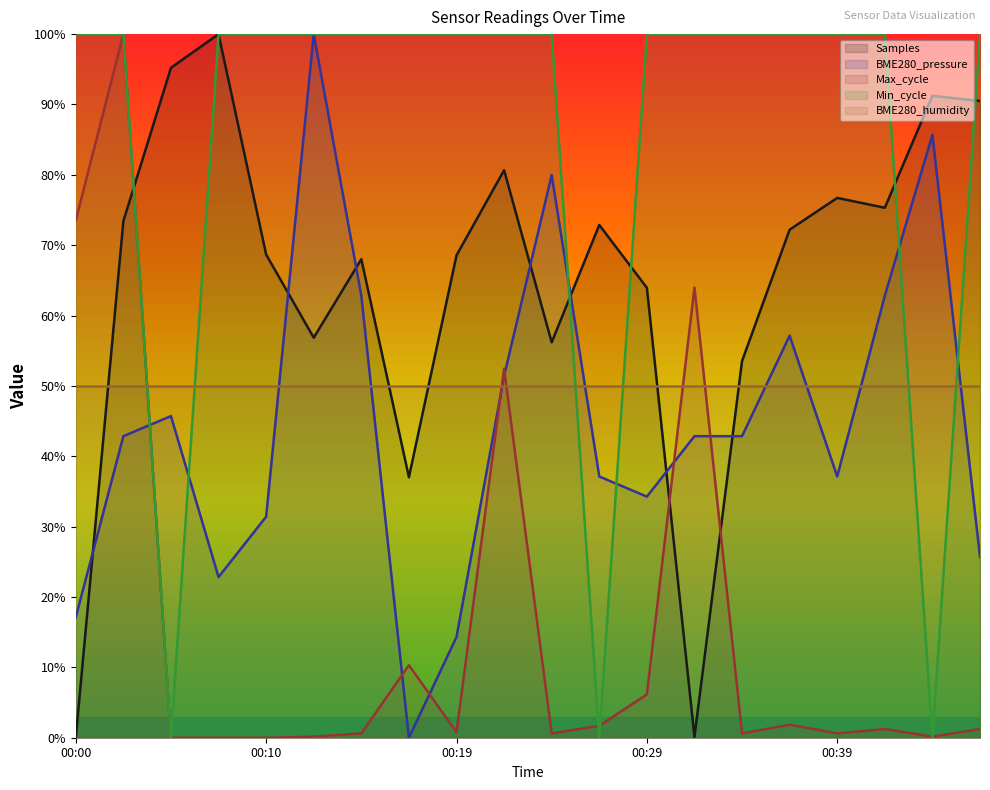

What are all the series names shown in the legend?

Samples, BME280_pressure, Max_cycle, Min_cycle, BME280_humidity